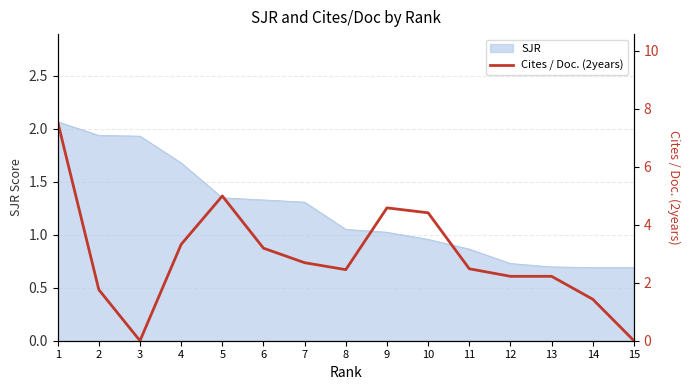

What is the value of the 2nd point from the left?

1.8